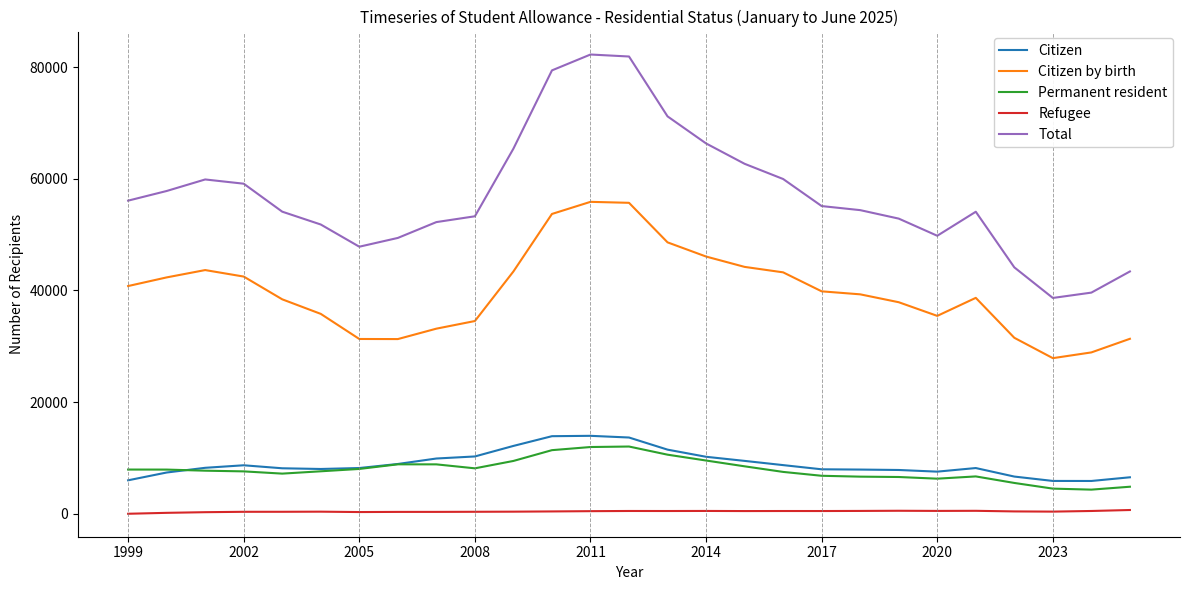

What are all the series names shown in the legend?

Citizen, Citizen by birth, Permanent resident, Refugee, Total